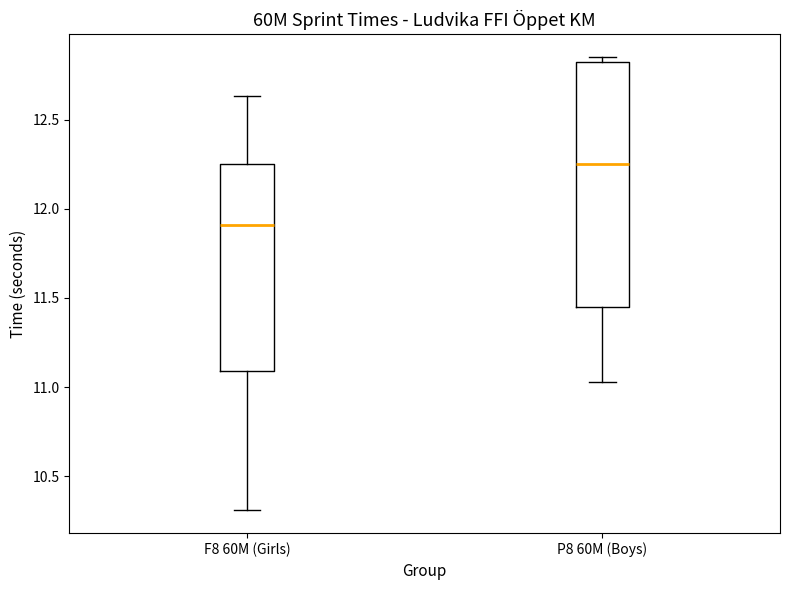

Which box has the lowest median line?

F8 60M (Girls)